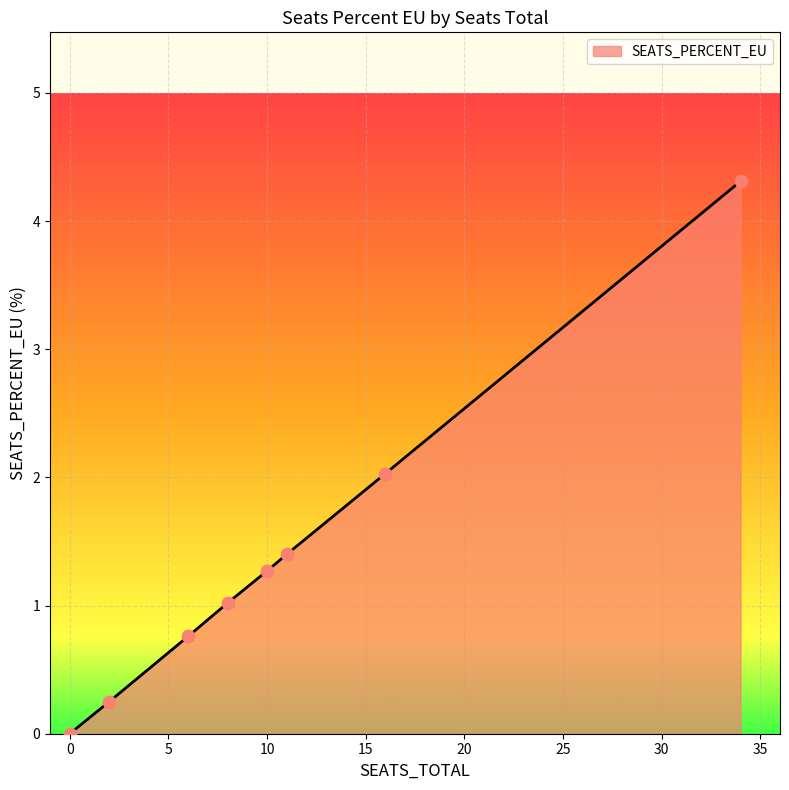

What is the greatest value displayed?

4.3